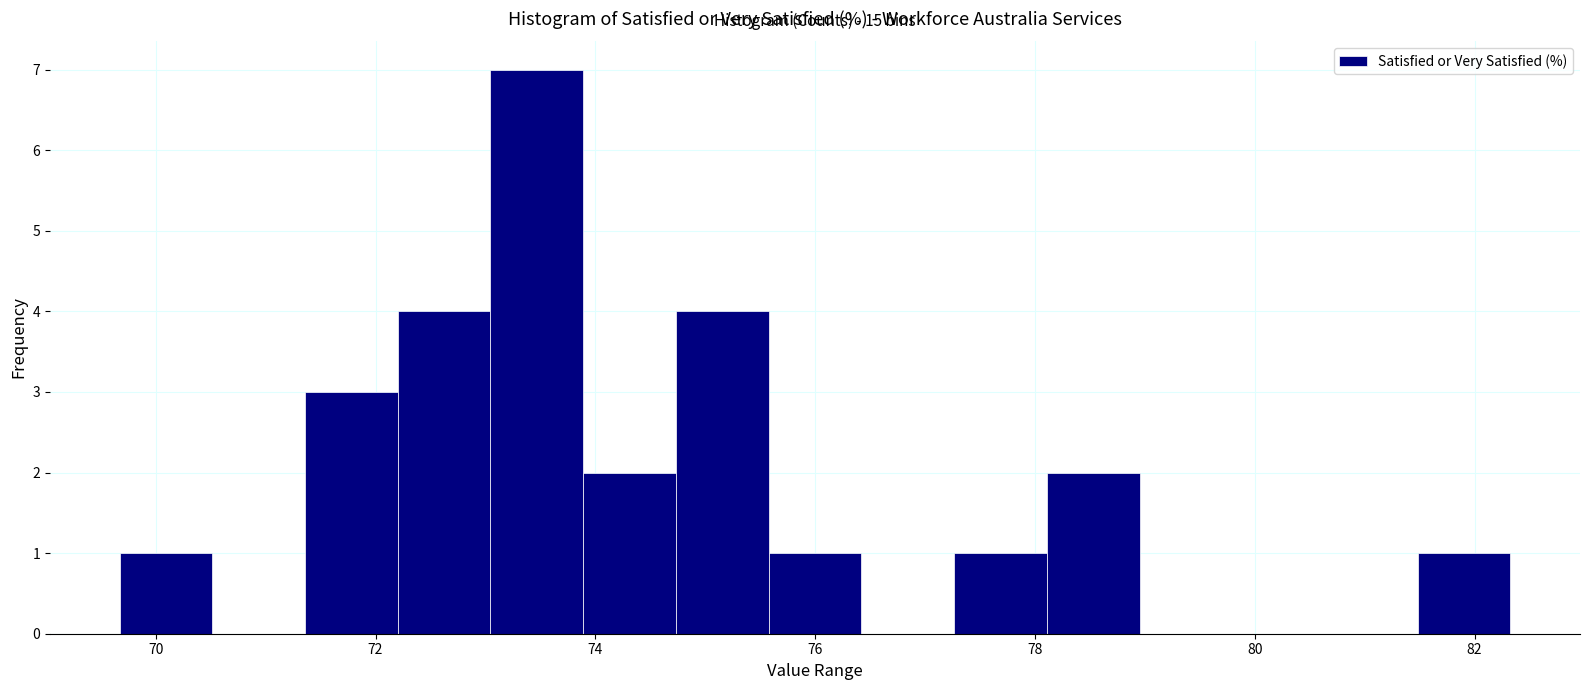

Over which range of the x-axis is the bar tallest?

73.0 to 73.8